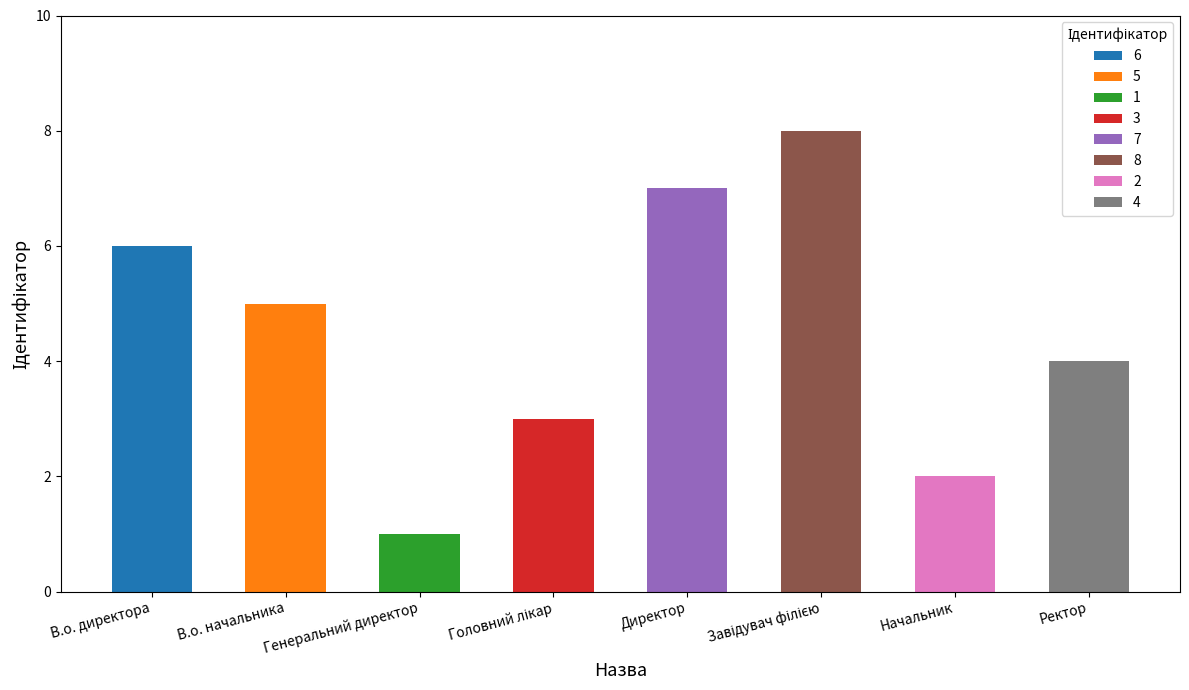

True or false: the data shows 1 at Генеральний директор.

True